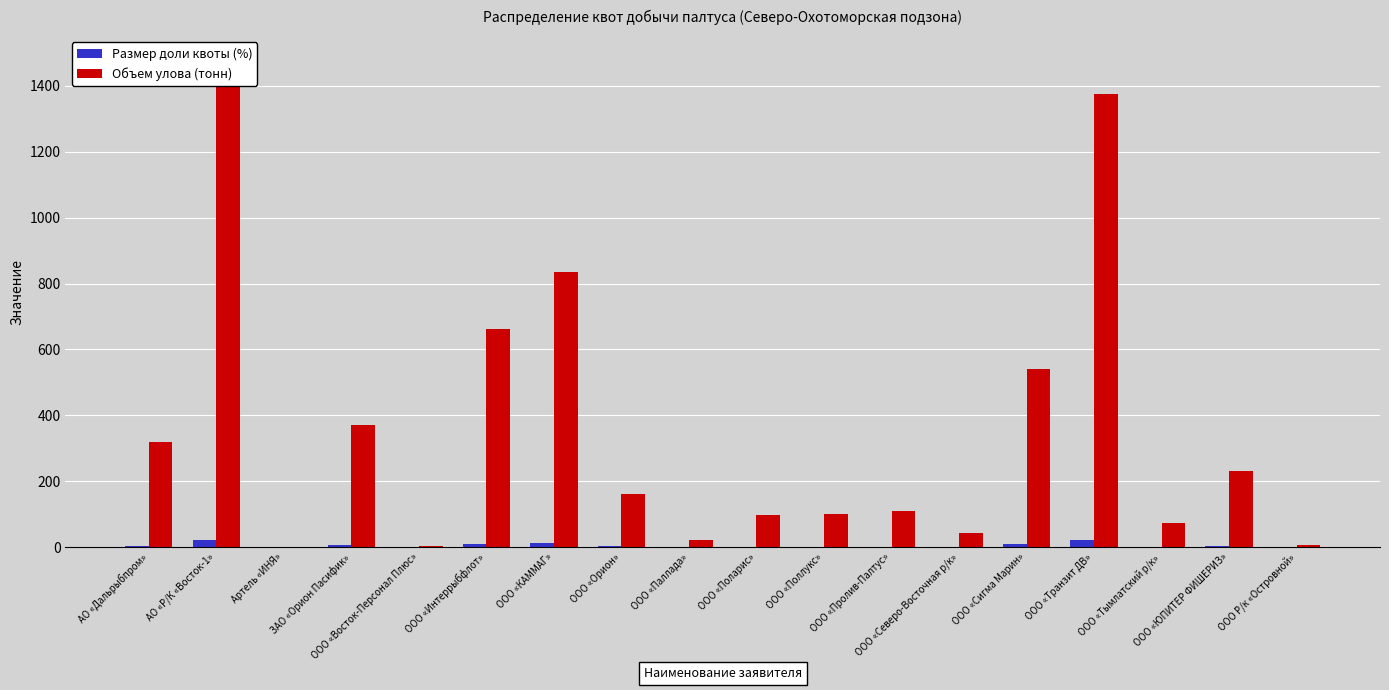

Which series changed the most between ООО «Орион» and ООО «Поллукс»?

Объем улова (тонн)